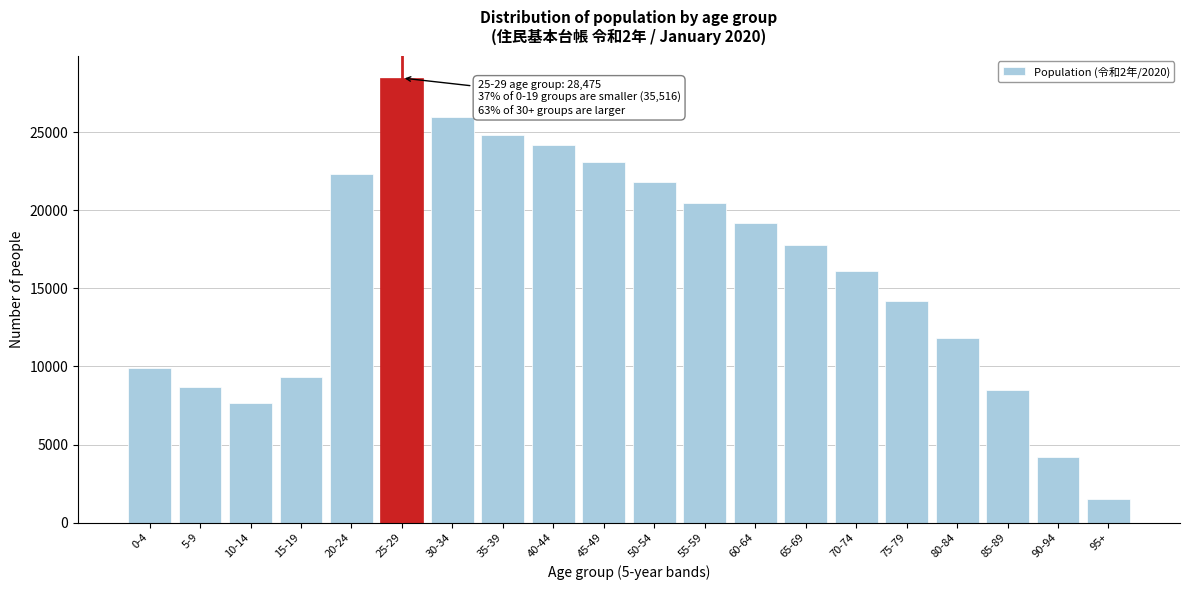

Reading left to right, extract all data points from this chart.

0-4=9880	5-9=8661	10-14=7661	15-19=9314	20-24=22342	25-29=28475	30-34=26000	35-39=24800	40-44=24200	45-49=23100	50-54=21800	55-59=20500	60-64=19200	65-69=17800	70-74=16100	75-79=14200	80-84=11800	85-89=8500	90-94=4200	95+=1500